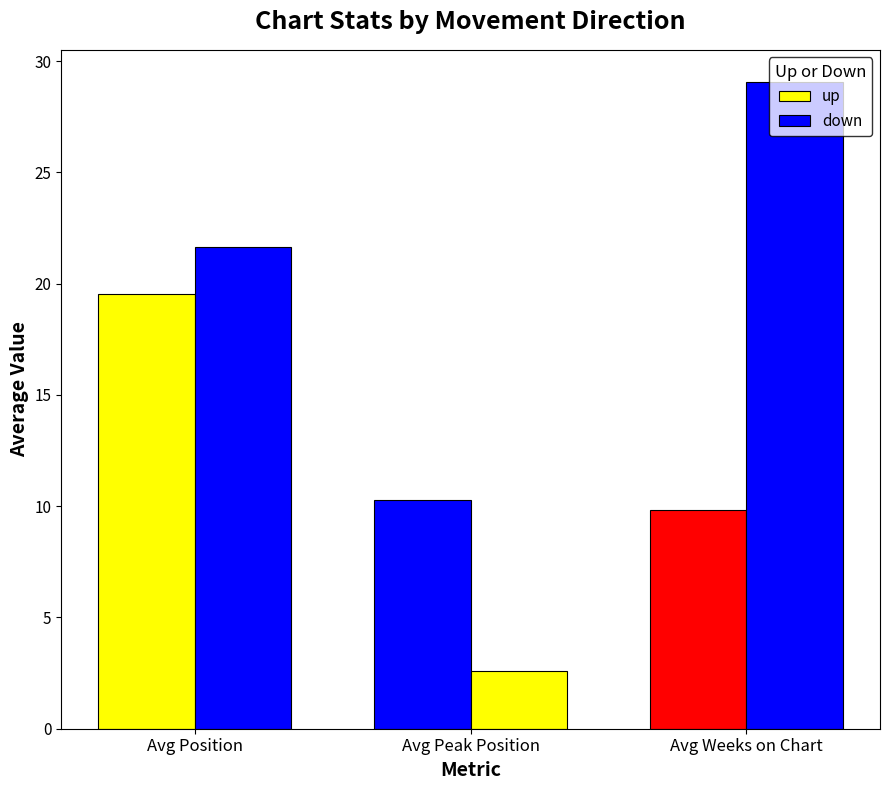

List the labels in order of down value, smallest first.

Avg Peak Position, Avg Position, Avg Weeks on Chart